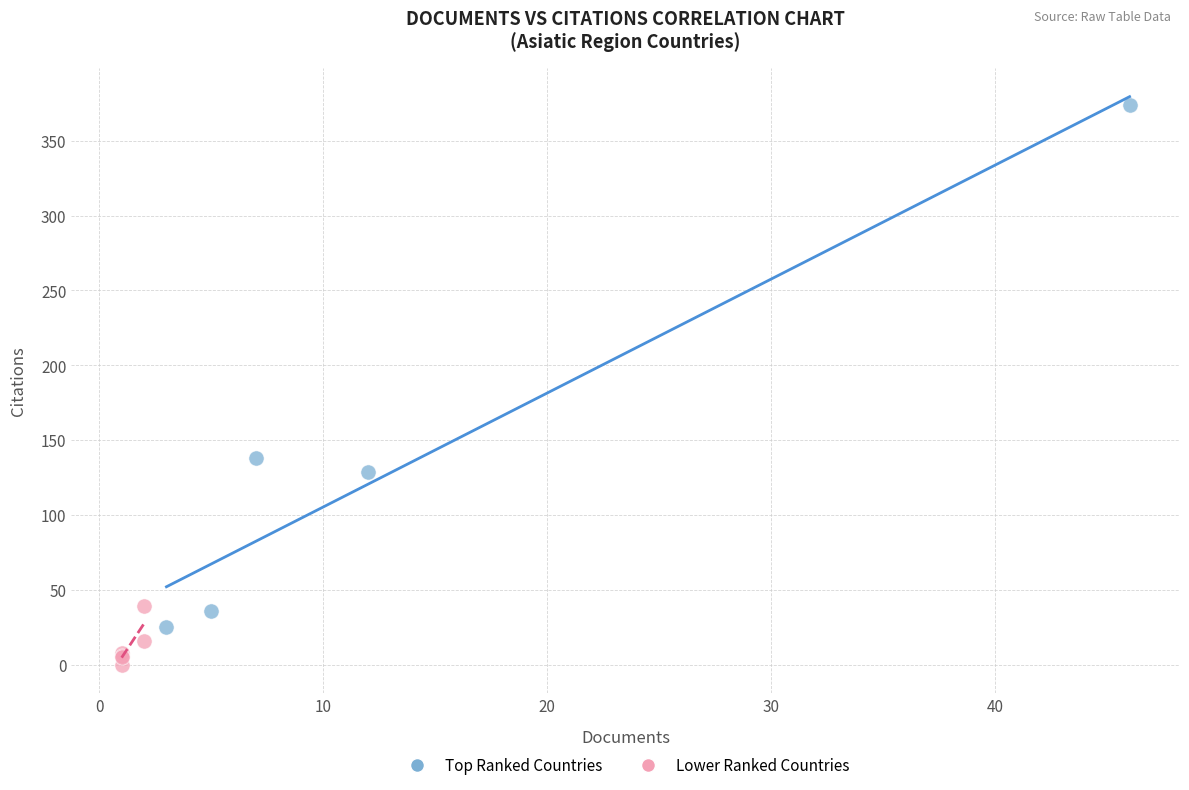

Which series reaches the minimum Y coordinate?

Lower Ranked Countries